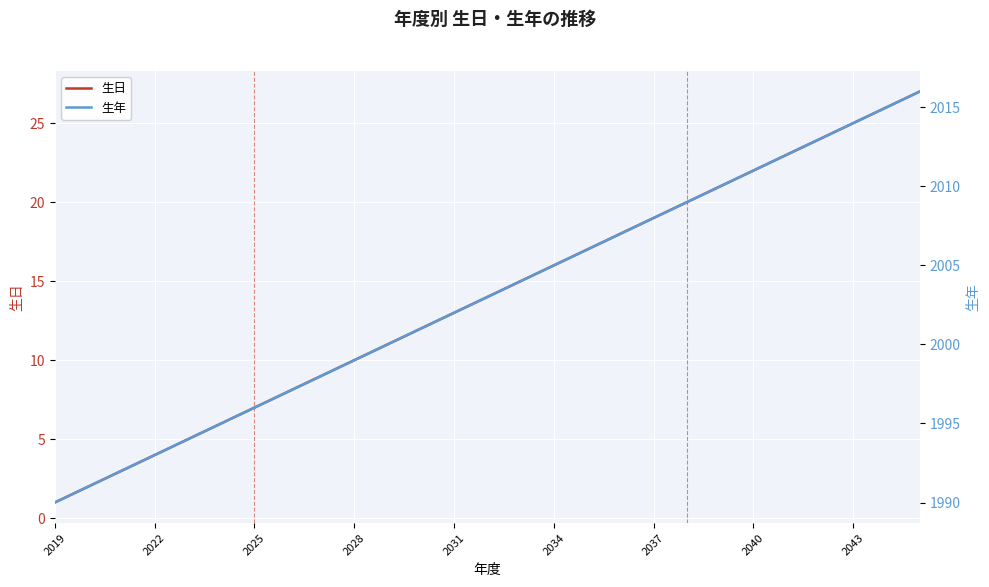

True or false: 生年 and 生日 cross at least once.

False